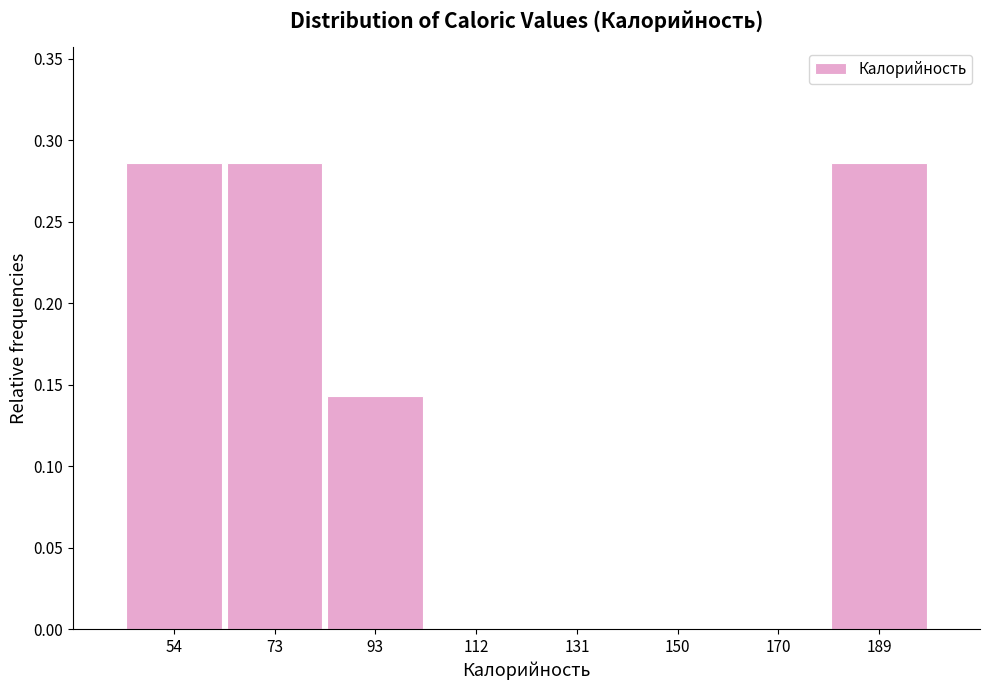

Reading left to right, transcribe this chart: for each bar, give the range it covers on the x-axis and its height. Neither the bar edges nor the heights are printed on the chart, so give them approximately, as read against the axes.

44 to 64: 0.285
64 to 82: 0.285
82 to 102: 0.145
102 to 122: 0
122 to 140: 0
140 to 160: 0
160 to 180: 0
180 to 198: 0.285